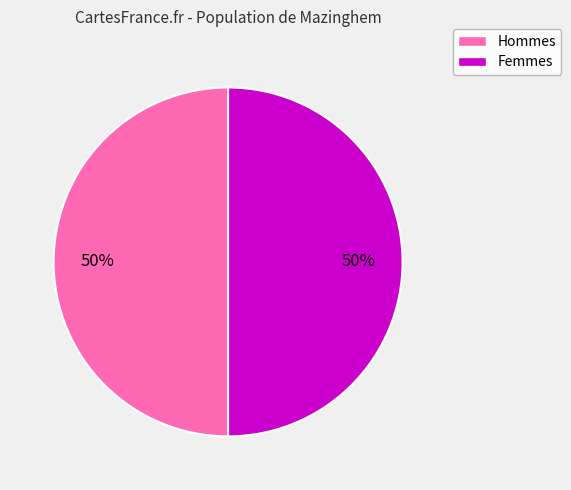

To the nearest percent, what is the average slice percentage?

50%